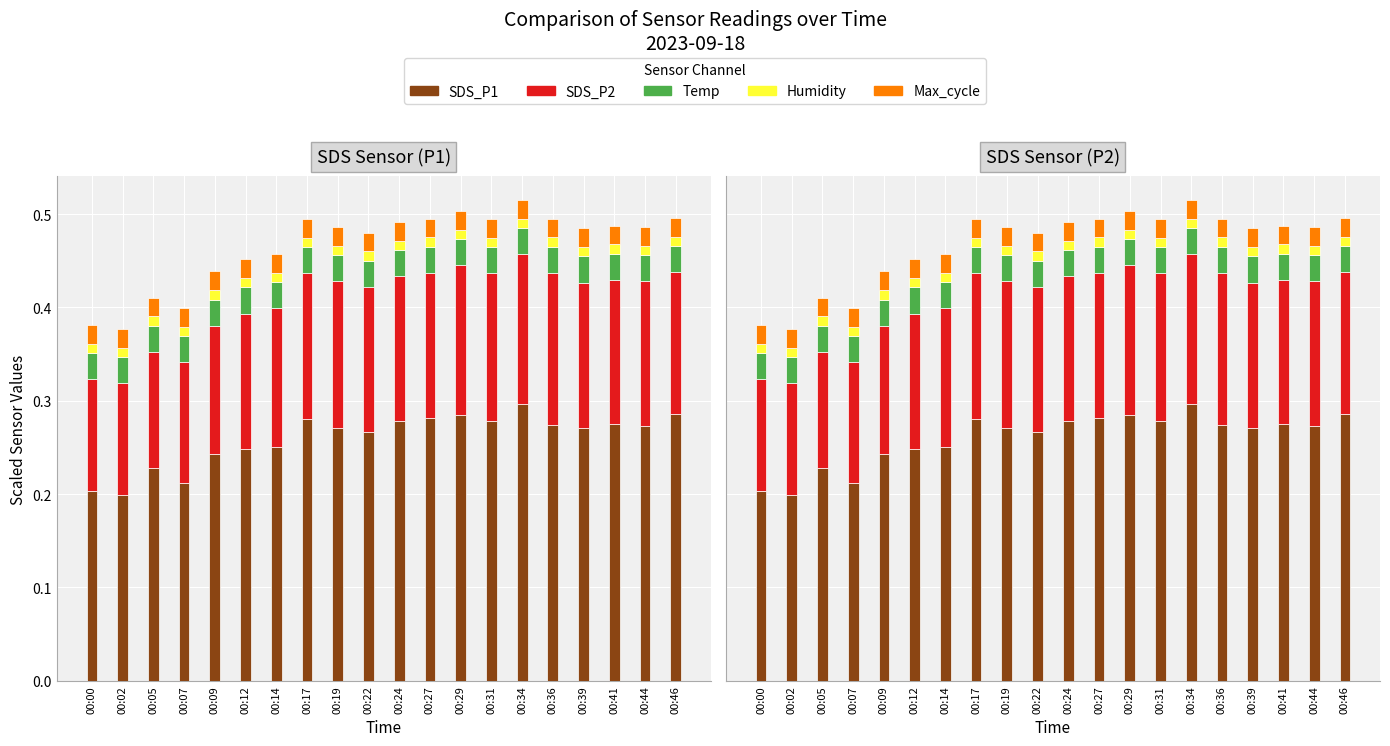

Between 00:17 and 00:39, which is larger?

00:17